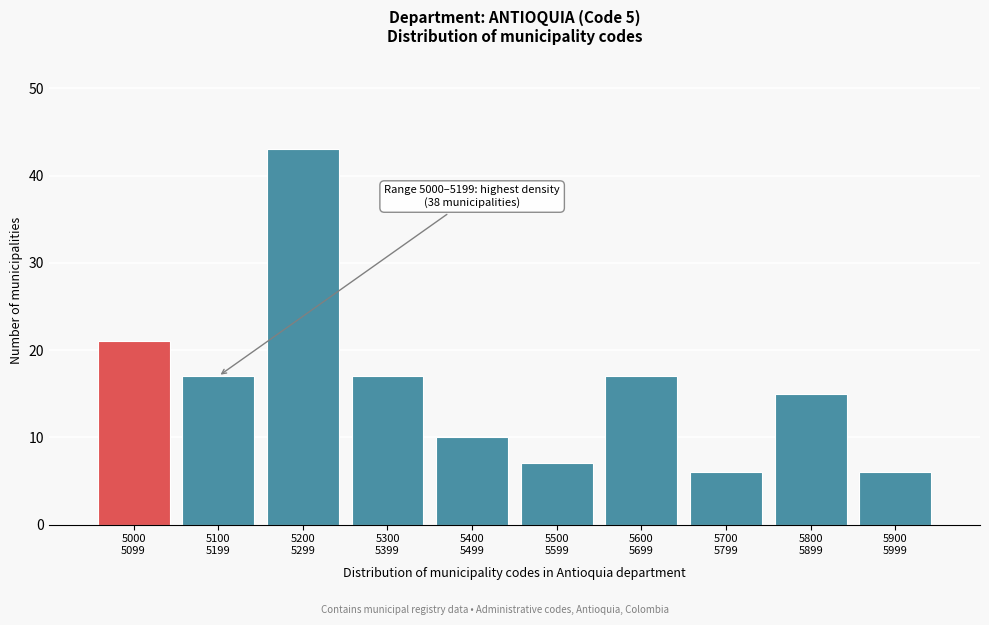

Reading right to left, transcribe all the data shown in this chart.

6	15	6	17	7	10	17	43	17	21